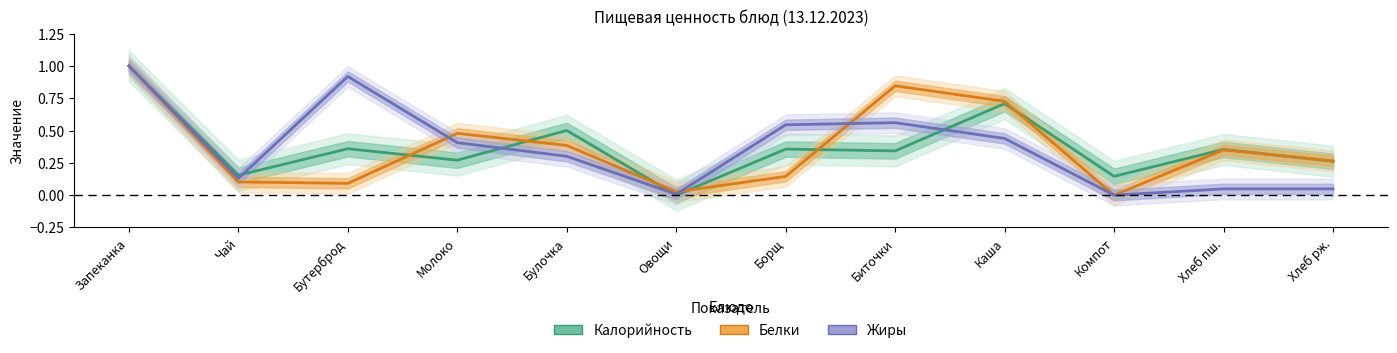

Which series has the largest total across all categories?

Калорийность